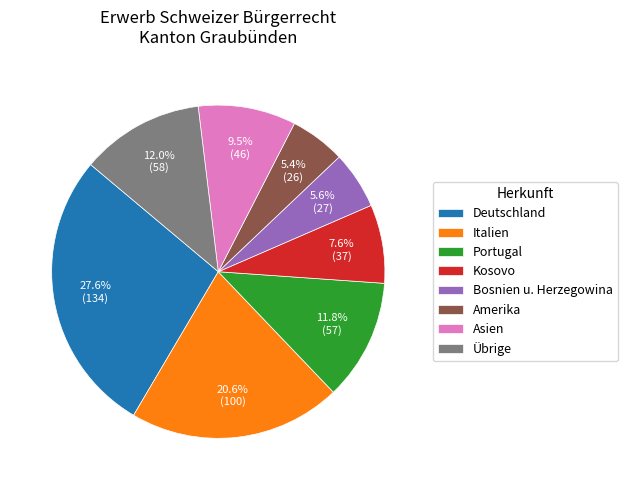

Which has a higher value, Asien or Kosovo?

Asien